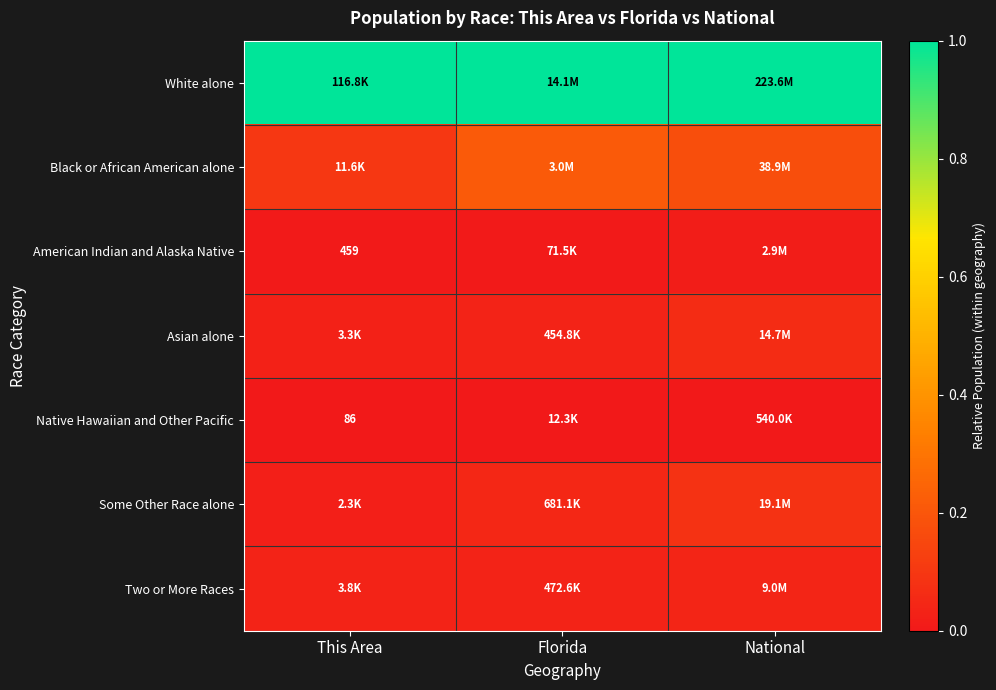

Between National and Florida, which is larger?

National